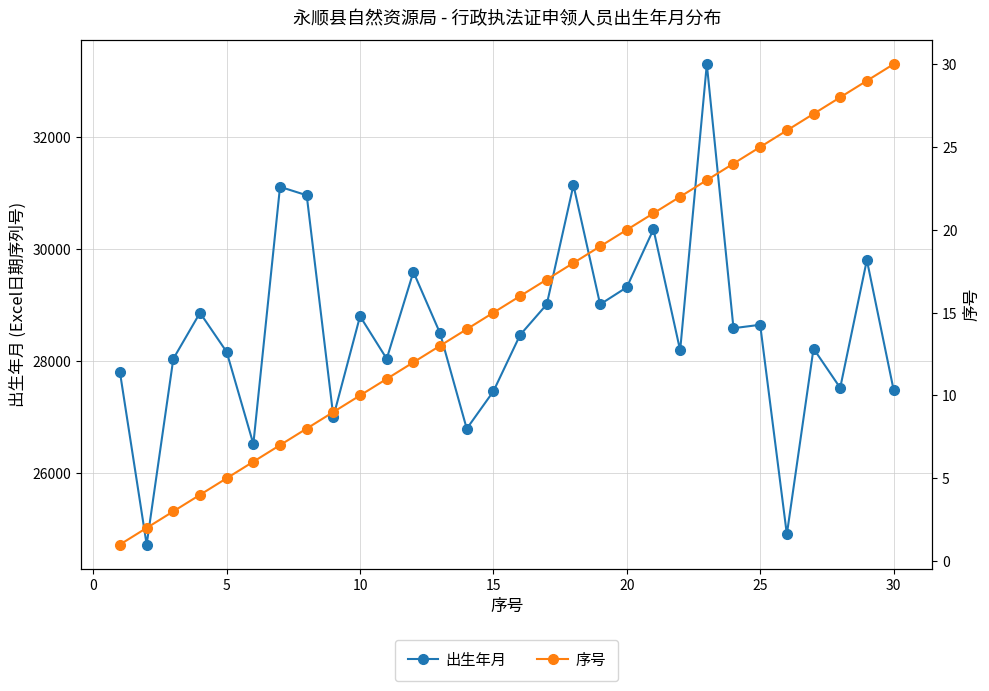

How many categories are shown in the chart?

30